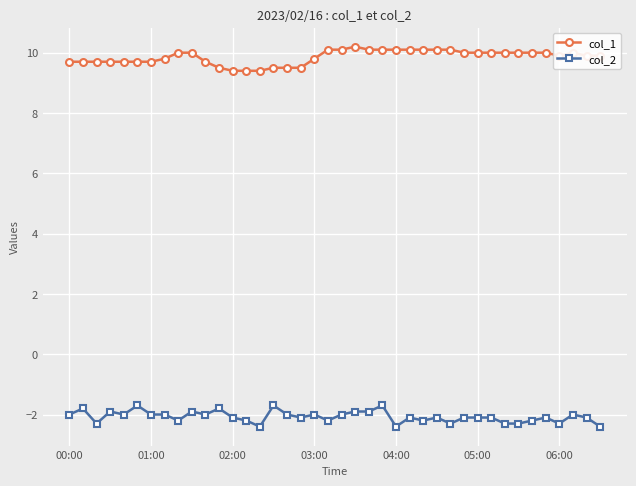

What are all the series names shown in the legend?

col_1, col_2